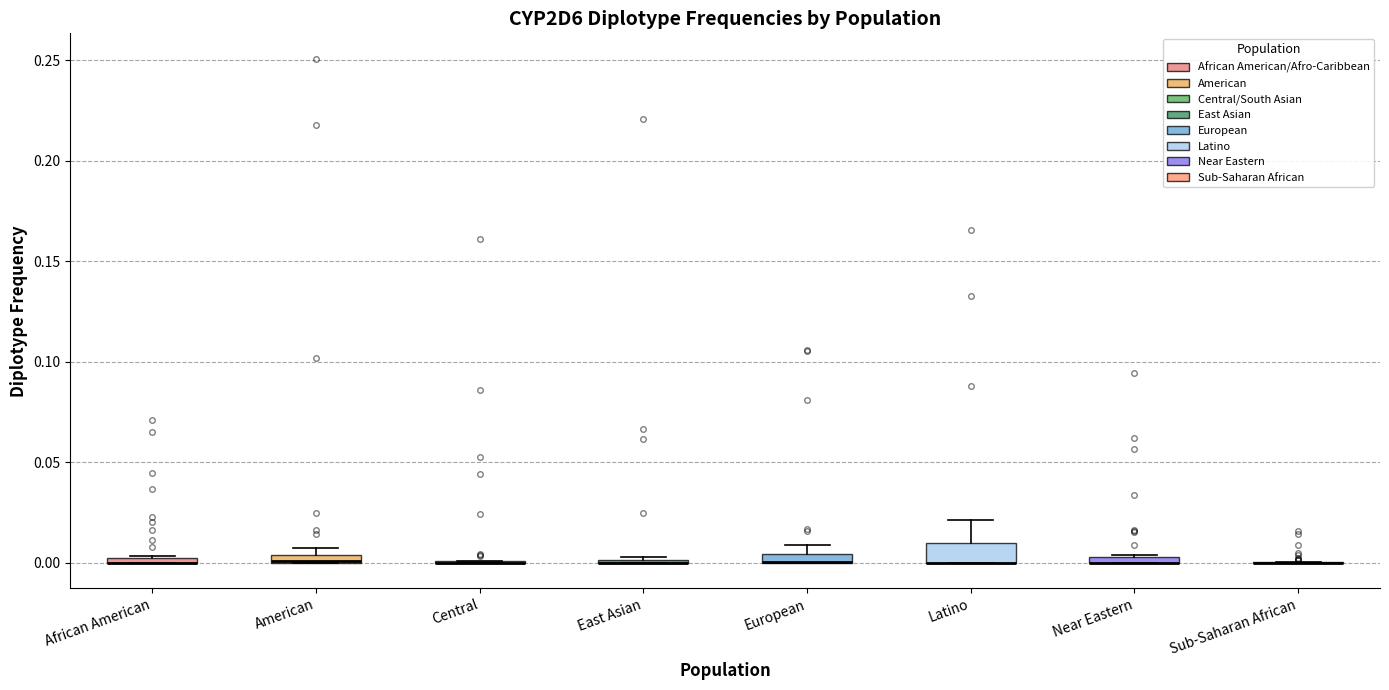

Comparing the boxes themselves (not the whiskers), which one is the tallest?

Latino